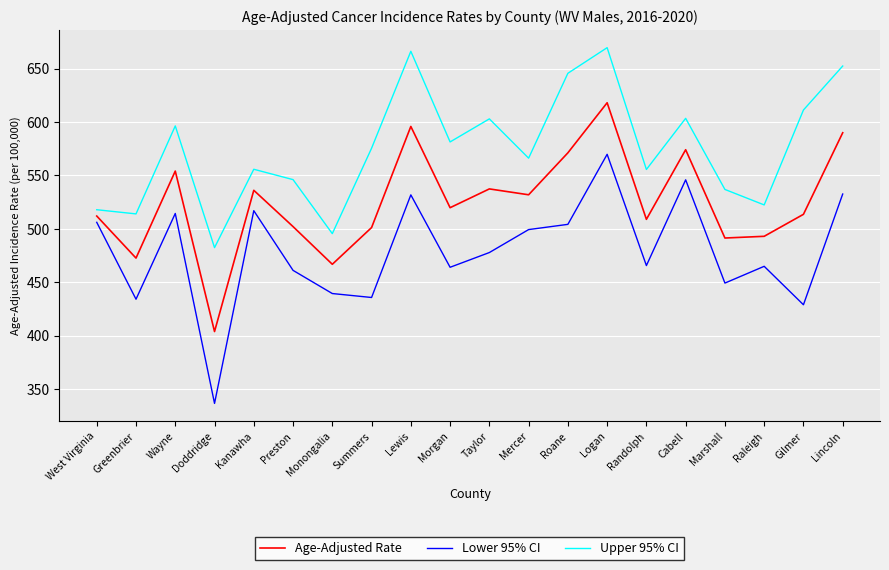

Rank the series at Wayne from lowest to highest value.

Lower 95% CI, Age-Adjusted Rate, Upper 95% CI